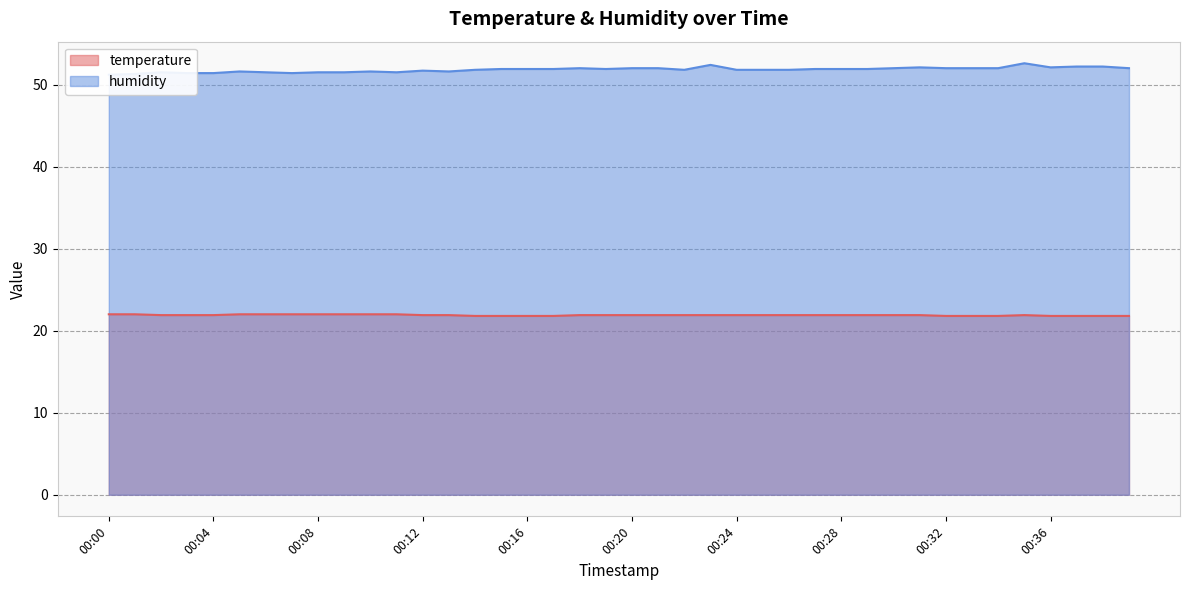

The value of humidity at 00:28 is 72.5. True or false?

False